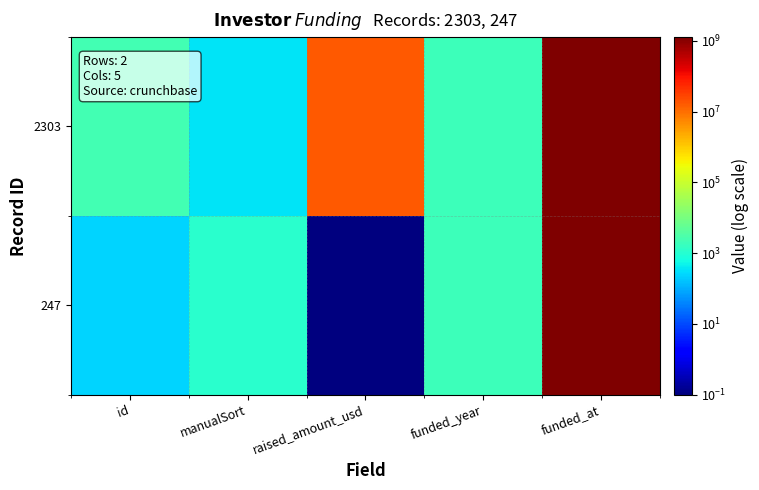

Which has a higher value, funded_at or raised_amount_usd?

funded_at